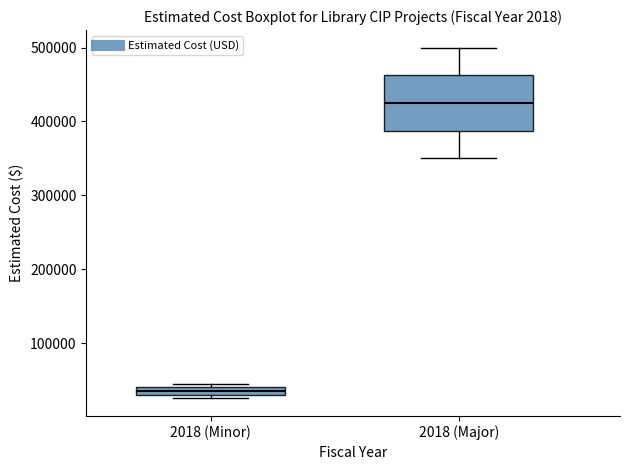

Which box's median line is the highest?

2018 (Major)